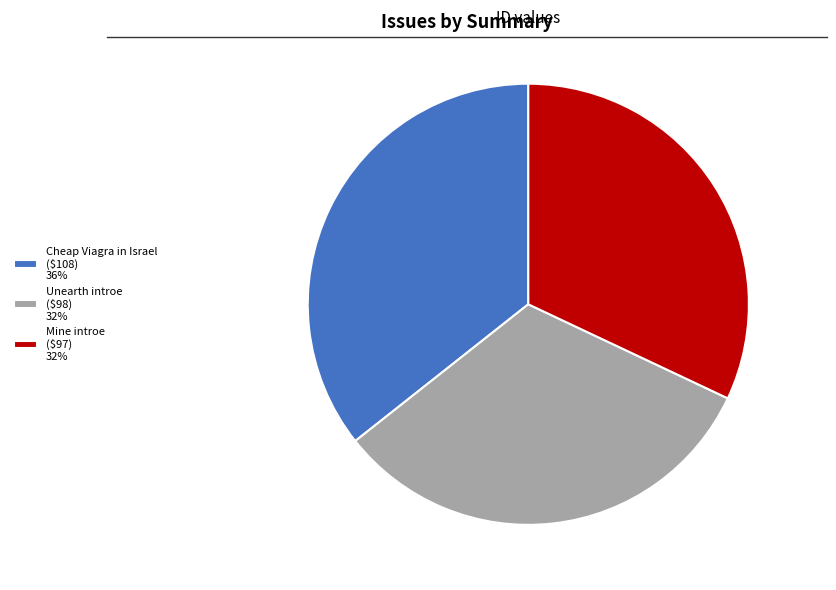

True or false: Unearth introe accounts for 32% of the total.

True